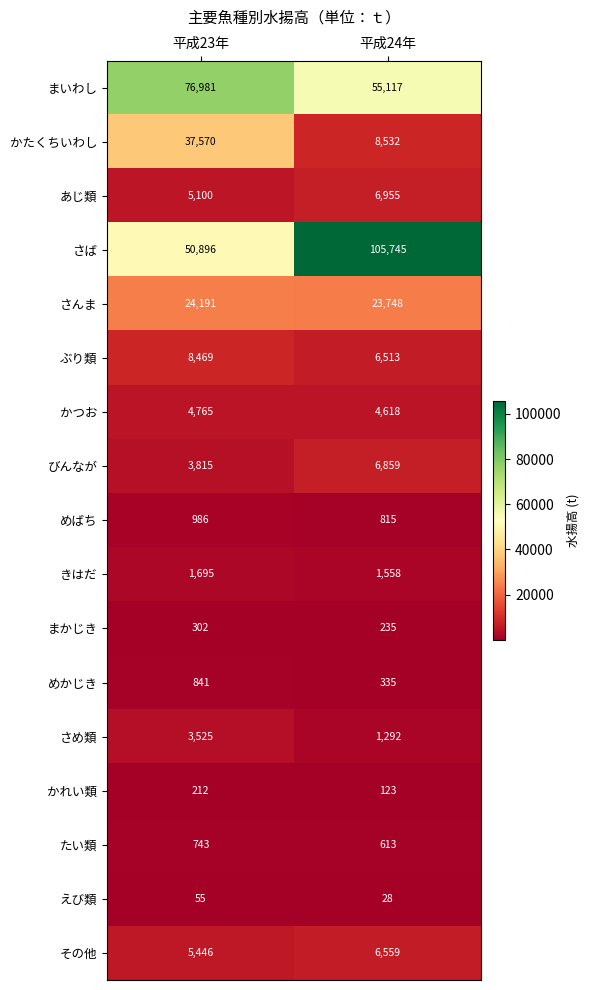

At how many categories does at least one series exceed 82699?

1